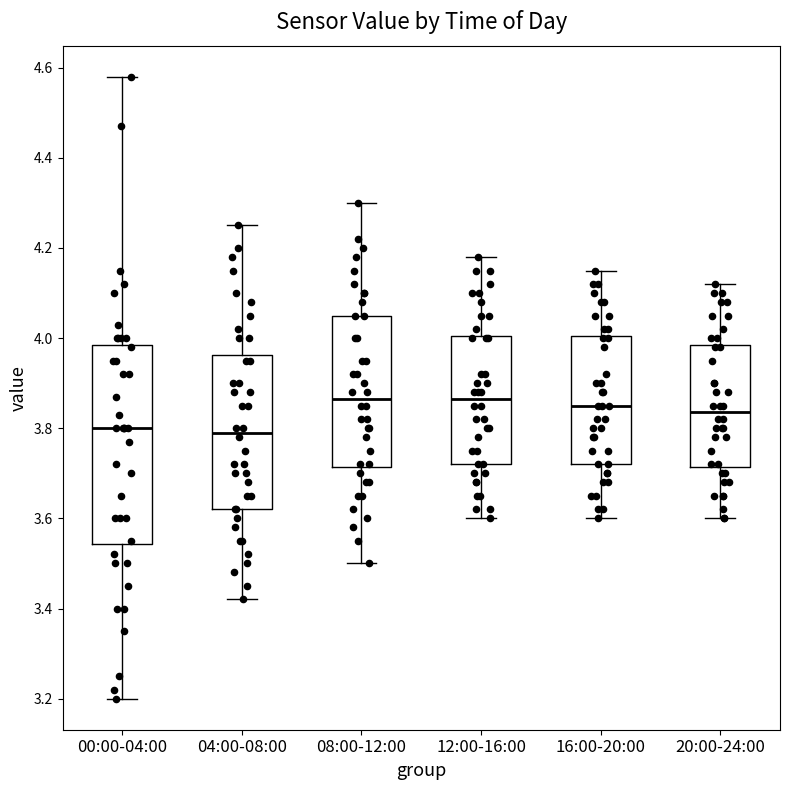

Where is the upper edge of the box for 04:00-08:00 on the y-axis? The values are not printed on the chart, so give them approximately, as read against the axis.

3.96